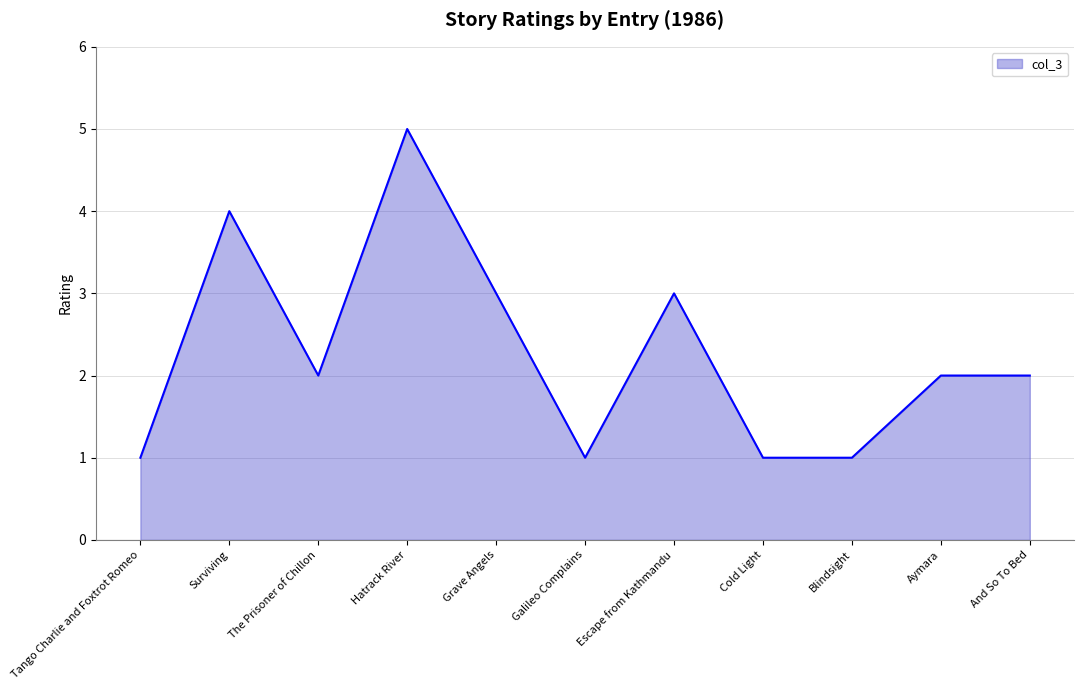

What is the change in value from Tango Charlie and Foxtrot Romeo to The Prisoner of Chillon?

+1